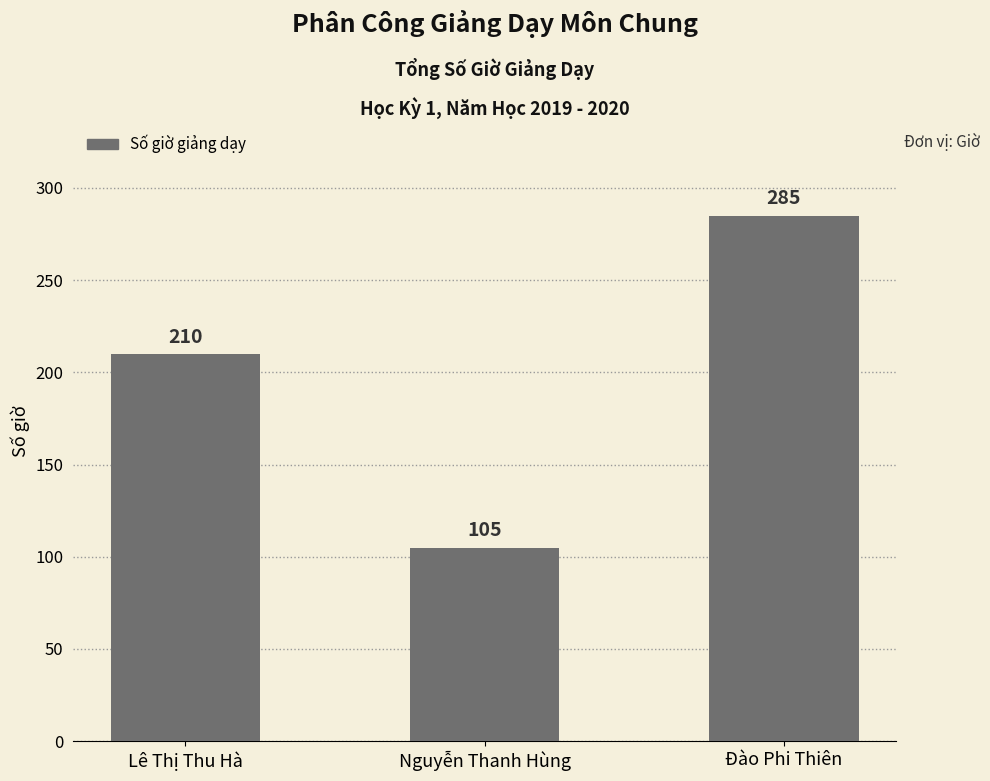

What position from the right is Đào Phi Thiên?

1